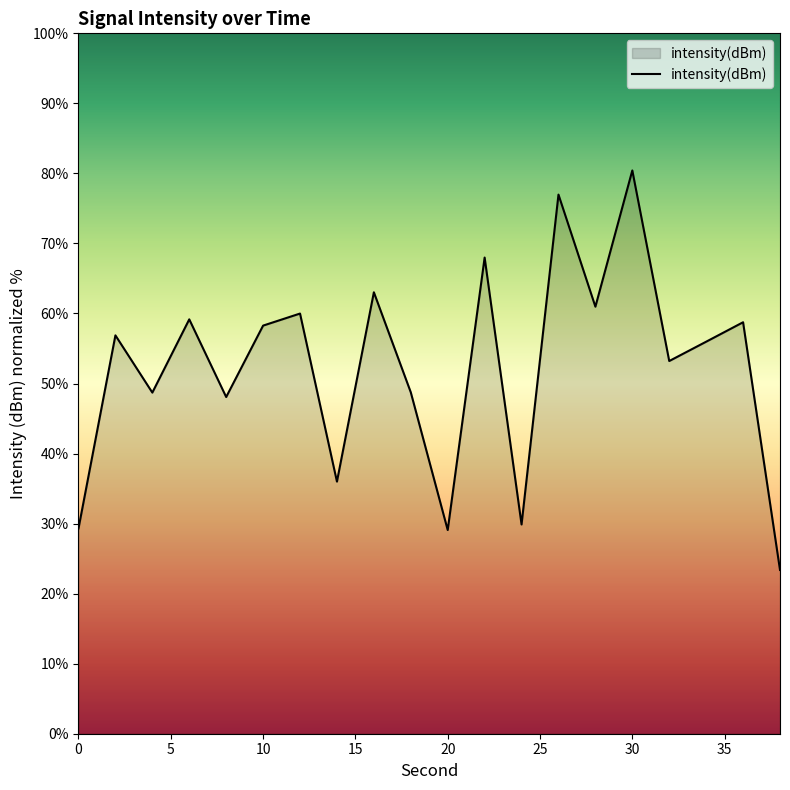

What is the maximum value shown in the chart?

80.4